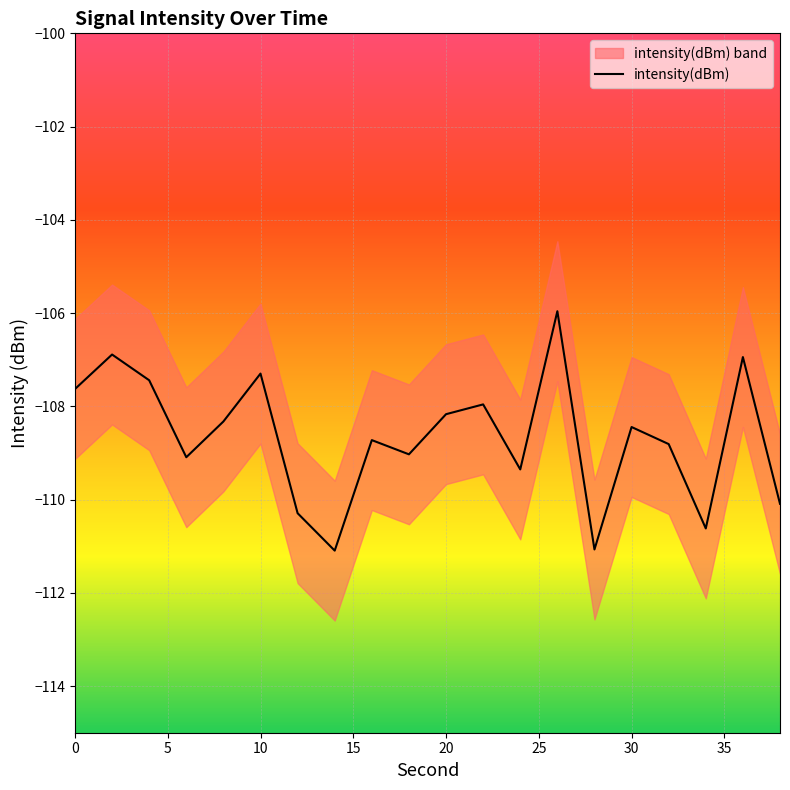

How many points are higher than both their immediate neighbors (excluding endpoints)?

7